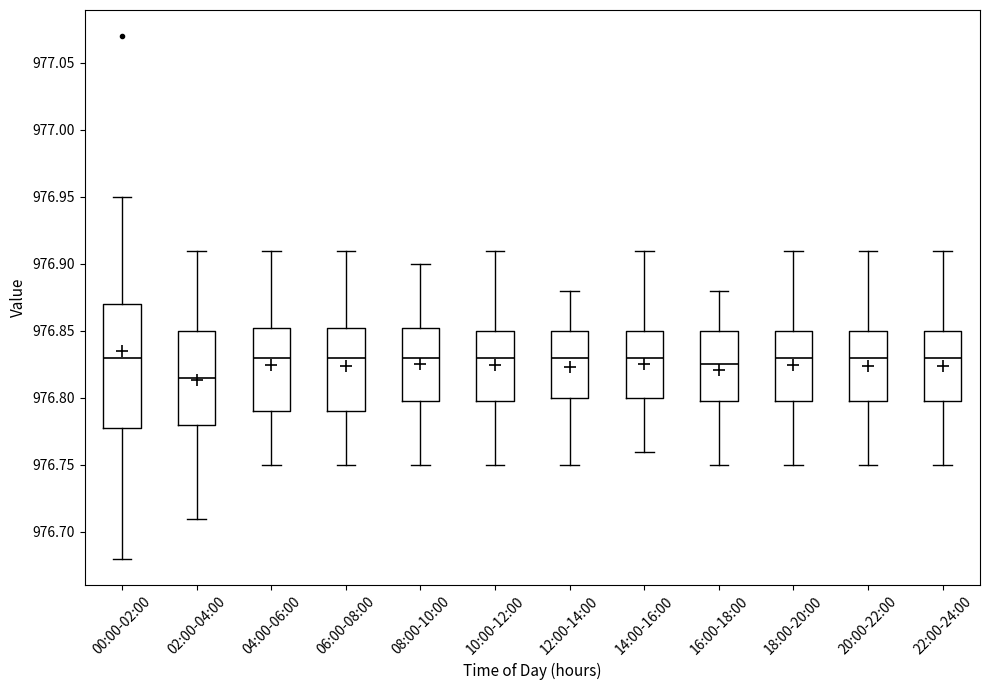

Reading left to right, read every box against the y-axis: the position of its median line, the range the box covers, and the ends of its whiskers. The values are not printed on the chart, so give them approximately, as read against the axis.

00:00-02:00: median 976.830, box 976.780 to 976.870, whiskers 976.680 to 976.950
02:00-04:00: median 976.815, box 976.780 to 976.850, whiskers 976.710 to 976.910
04:00-06:00: median 976.830, box 976.790 to 976.855, whiskers 976.750 to 976.910
06:00-08:00: median 976.830, box 976.790 to 976.855, whiskers 976.750 to 976.910
08:00-10:00: median 976.830, box 976.800 to 976.855, whiskers 976.750 to 976.900
10:00-12:00: median 976.830, box 976.800 to 976.850, whiskers 976.750 to 976.910
12:00-14:00: median 976.830, box 976.800 to 976.850, whiskers 976.750 to 976.880
14:00-16:00: median 976.830, box 976.800 to 976.850, whiskers 976.760 to 976.910
16:00-18:00: median 976.825, box 976.800 to 976.850, whiskers 976.750 to 976.880
18:00-20:00: median 976.830, box 976.800 to 976.850, whiskers 976.750 to 976.910
20:00-22:00: median 976.830, box 976.800 to 976.850, whiskers 976.750 to 976.910
22:00-24:00: median 976.830, box 976.800 to 976.850, whiskers 976.750 to 976.910